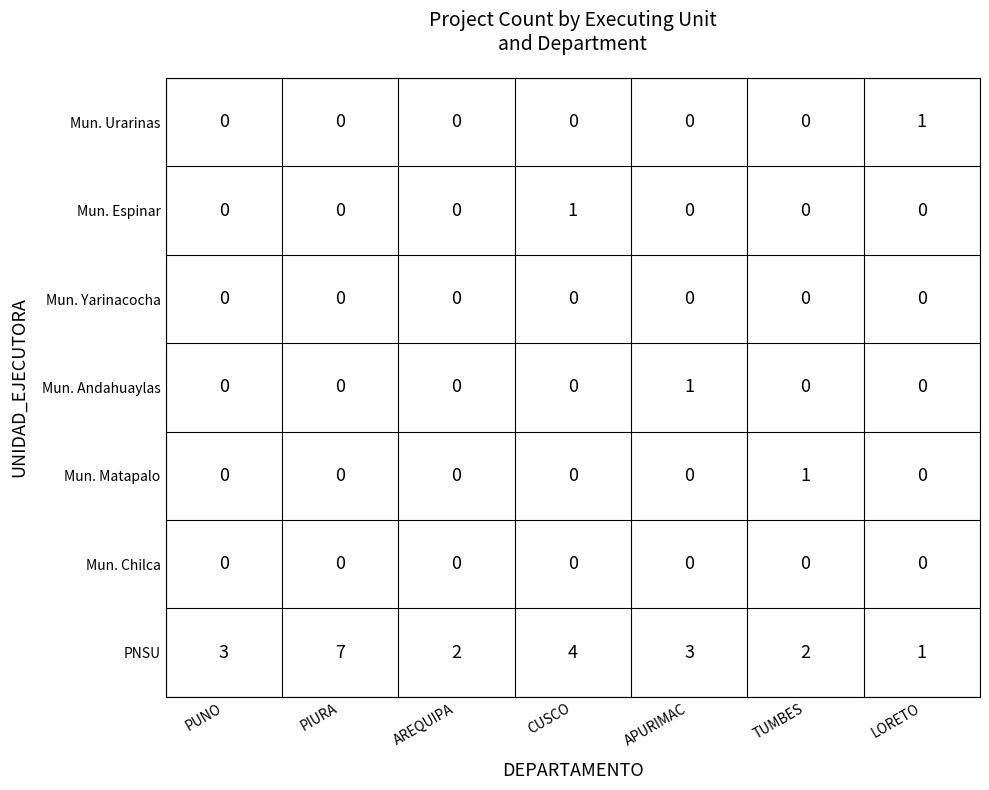

What is the difference between the highest and lowest values at CUSCO?

4